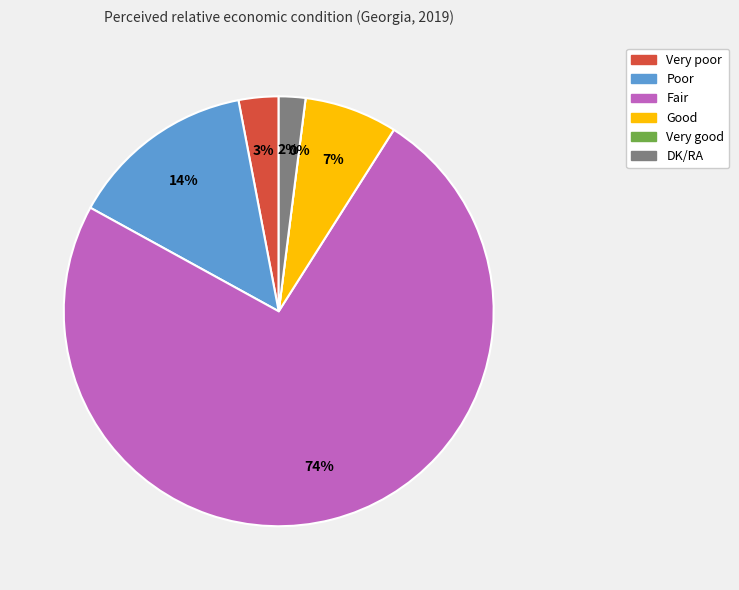

Which has a higher value, Fair or DK/RA?

Fair